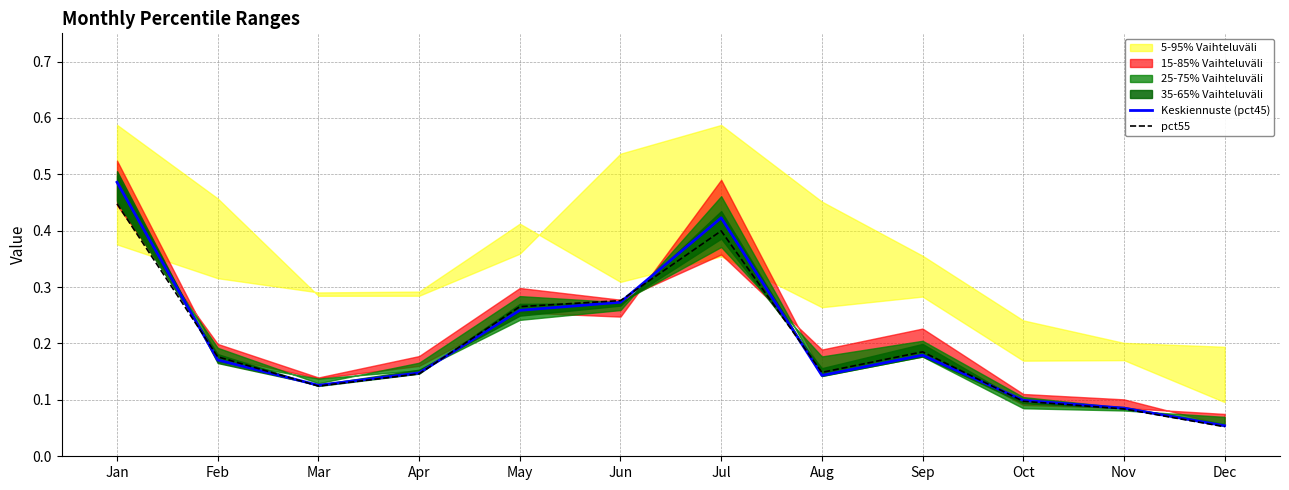

What is the value of the pct55 point at the 8th from the left?

0.1